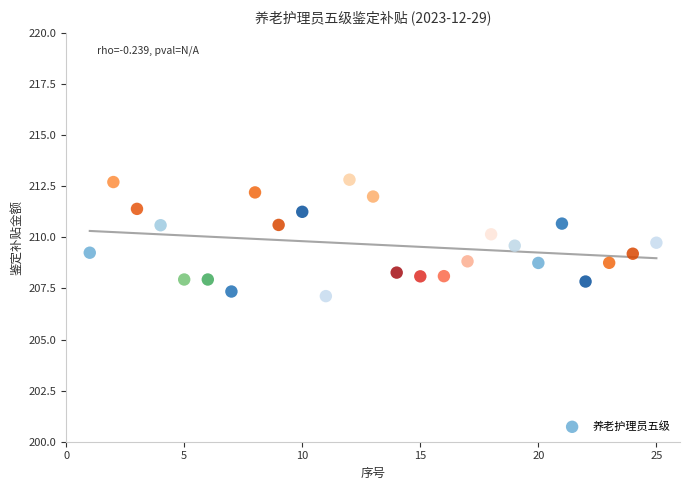

What is the range of Y values (max minus min)?

5.7